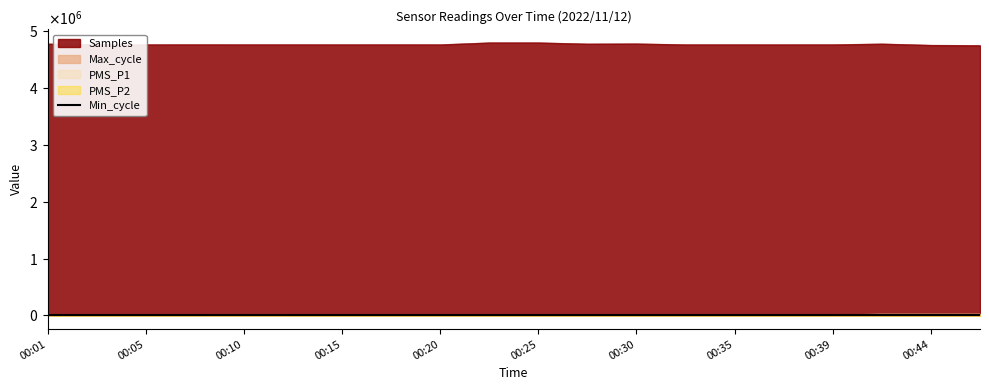

Between 00:15 and 16, which is larger?

00:15